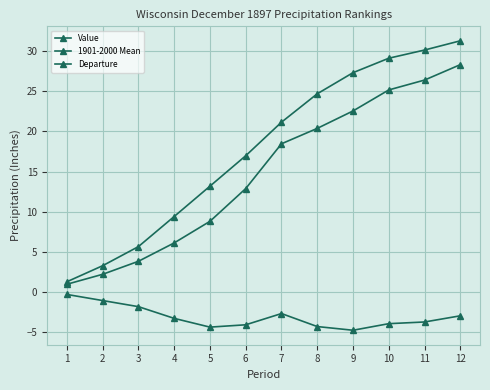

Count the number of data series in this chart.

3